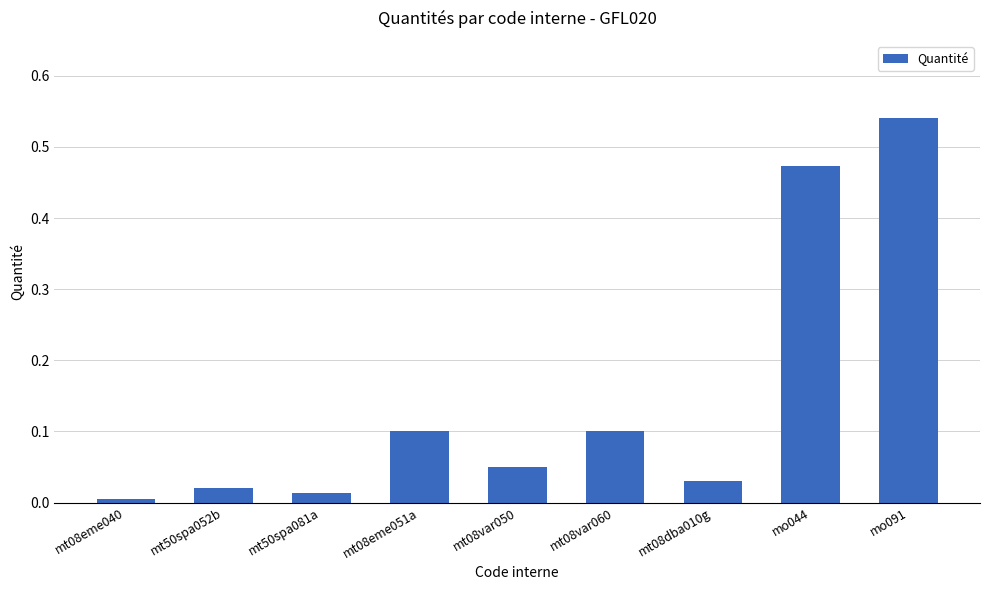

Which label corresponds to the largest value in the chart?

mo091